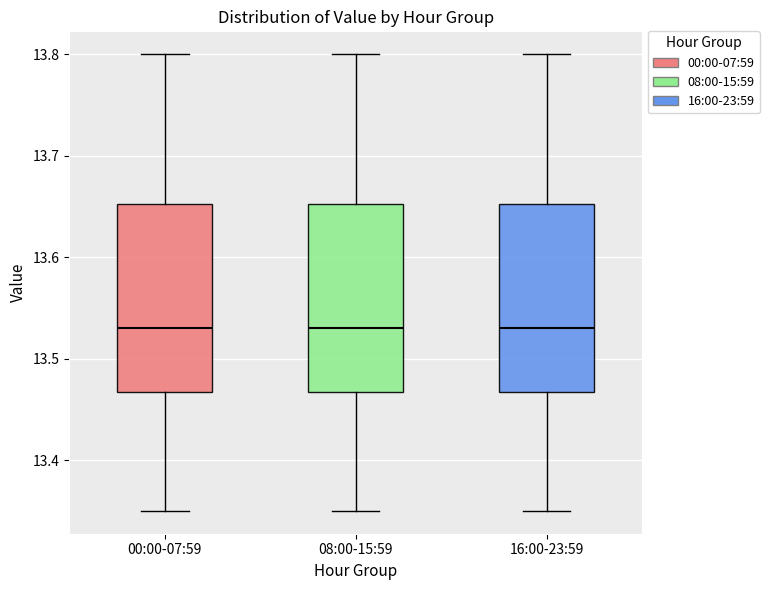

Reading left to right, read every box against the y-axis: the position of its median line, the range the box covers, and the ends of its whiskers. The values are not printed on the chart, so give them approximately, as read against the axis.

00:00-07:59: median 13.53, box 13.47 to 13.65, whiskers 13.35 to 13.80
08:00-15:59: median 13.53, box 13.47 to 13.65, whiskers 13.35 to 13.80
16:00-23:59: median 13.53, box 13.47 to 13.65, whiskers 13.35 to 13.80